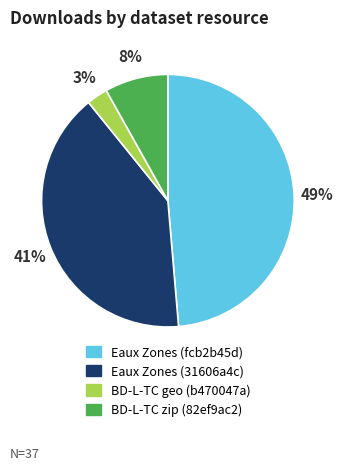

To the nearest percent, what is the difference between the largest and smallest slice percentages?

46%